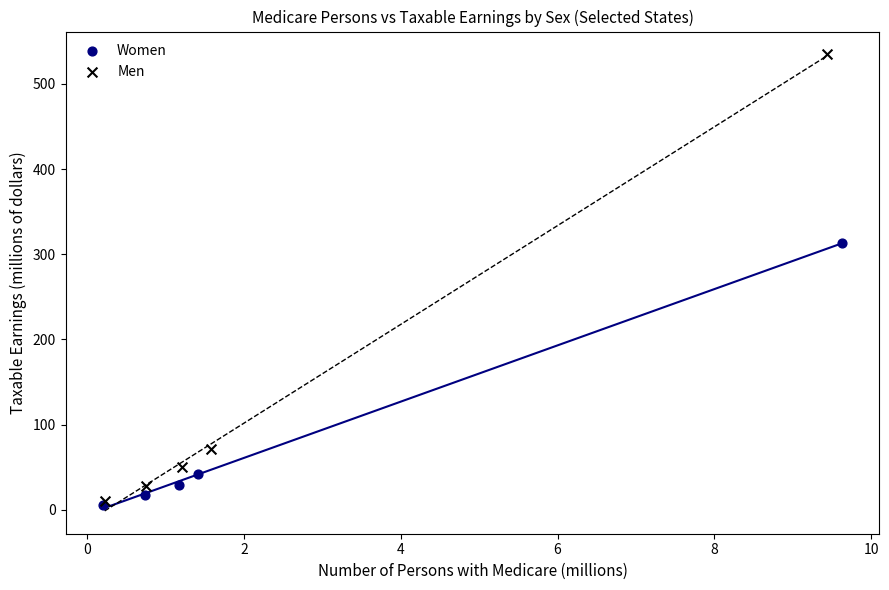

Which series has the largest Y range (max minus min)?

Men